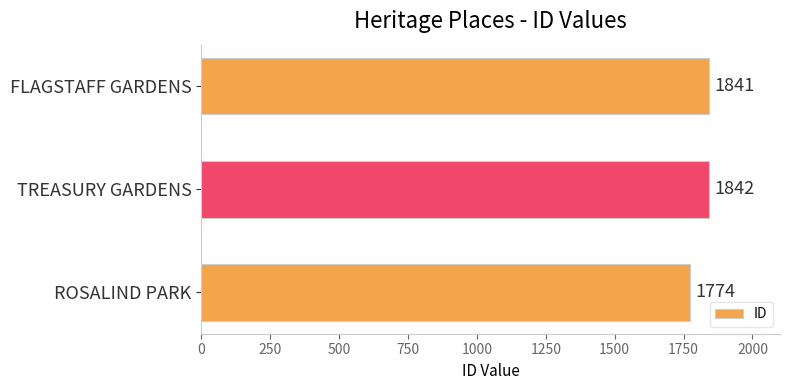

At which category does the chart reach its peak across all series?

TREASURY GARDENS